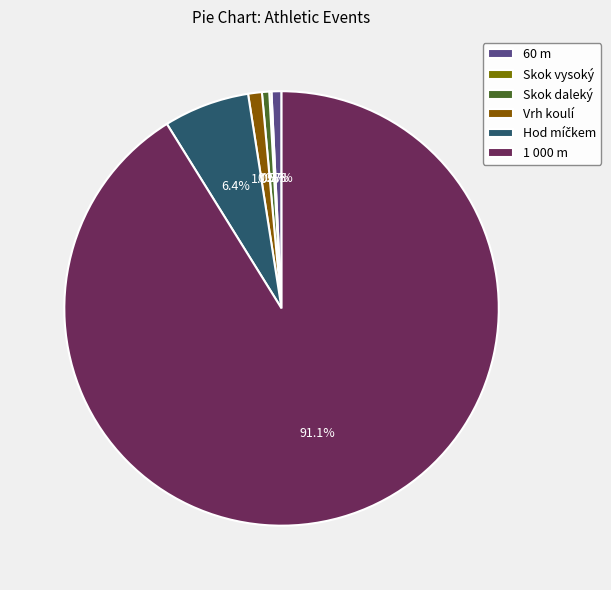

Rank the categories by value from lowest to highest.

Skok vysoký, Skok daleký, 60 m, Vrh koulí, Hod míčkem, 1 000 m